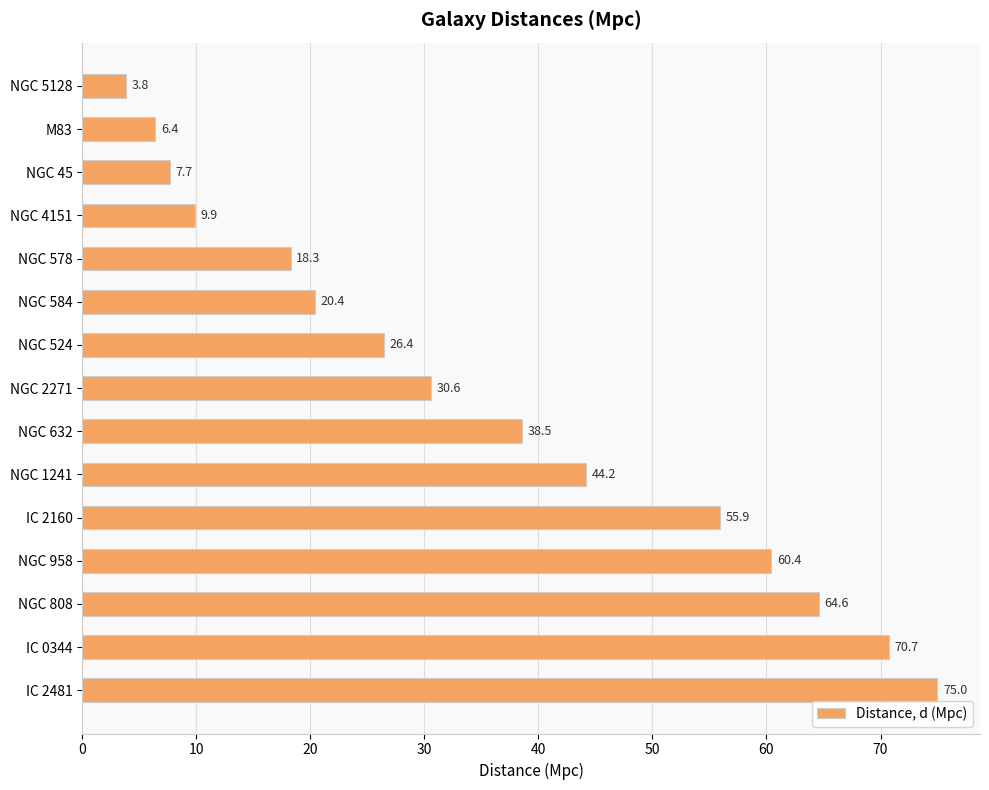

What is the average value?

35.5